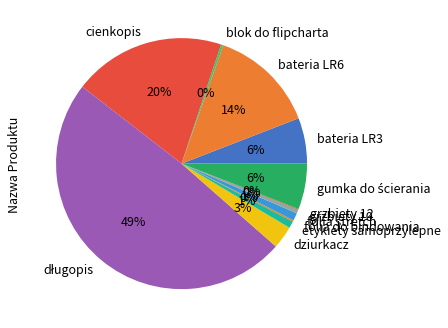

To the nearest percent, what percentage of the pie is folia stretch?

1%